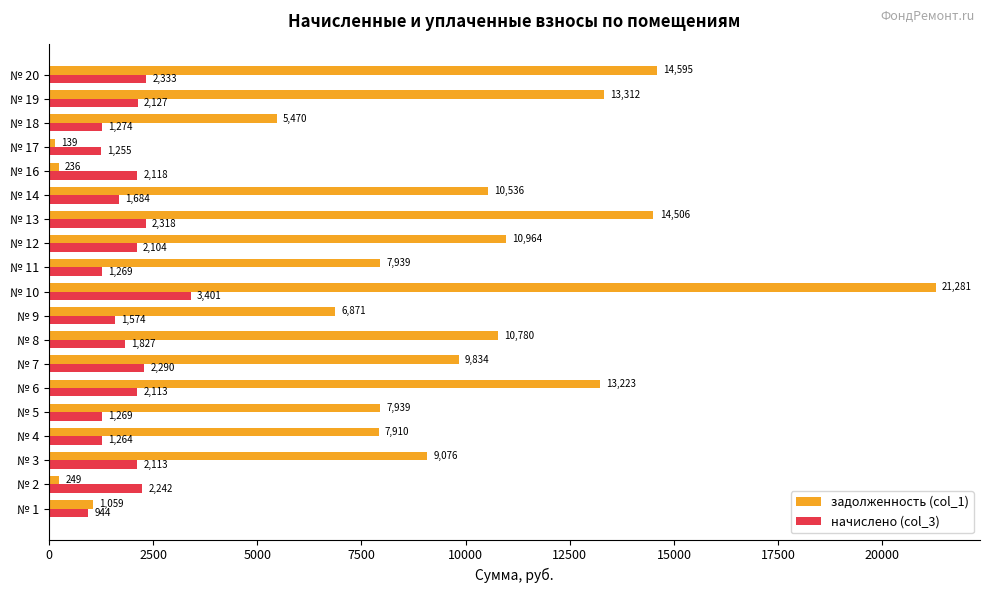

What are all the series names shown in the legend?

задолженность (col_1), начислено (col_3)